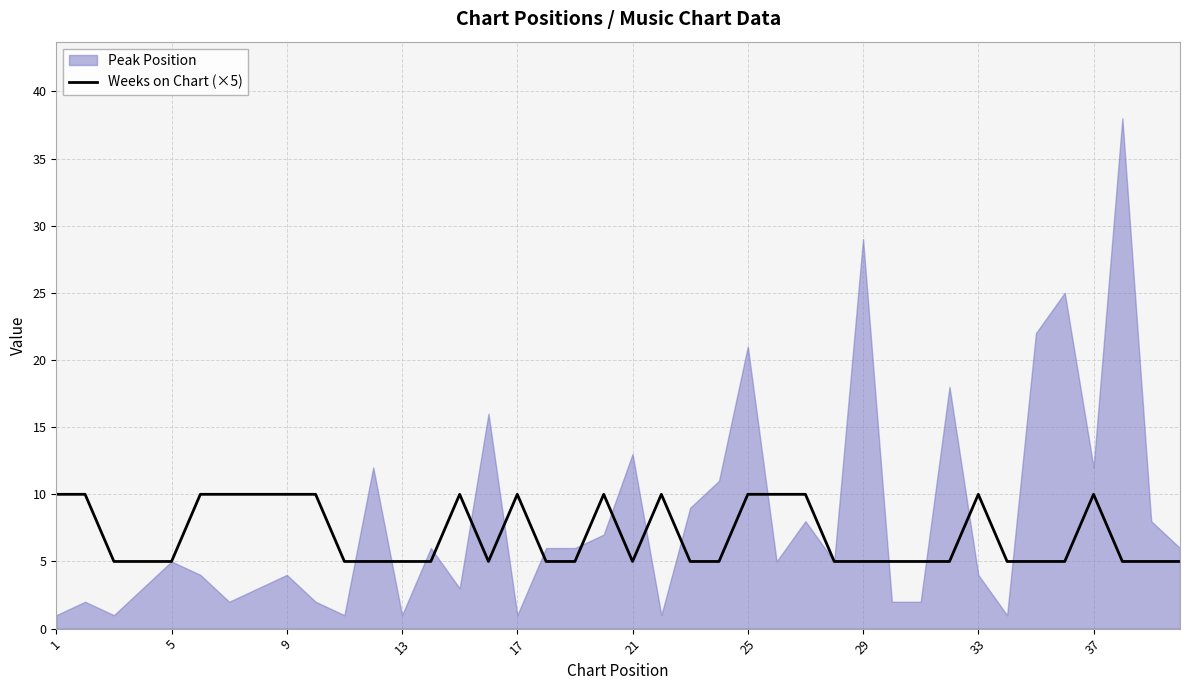

Is it true that Weeks on Chart (×5) equals 7 at 21?

False